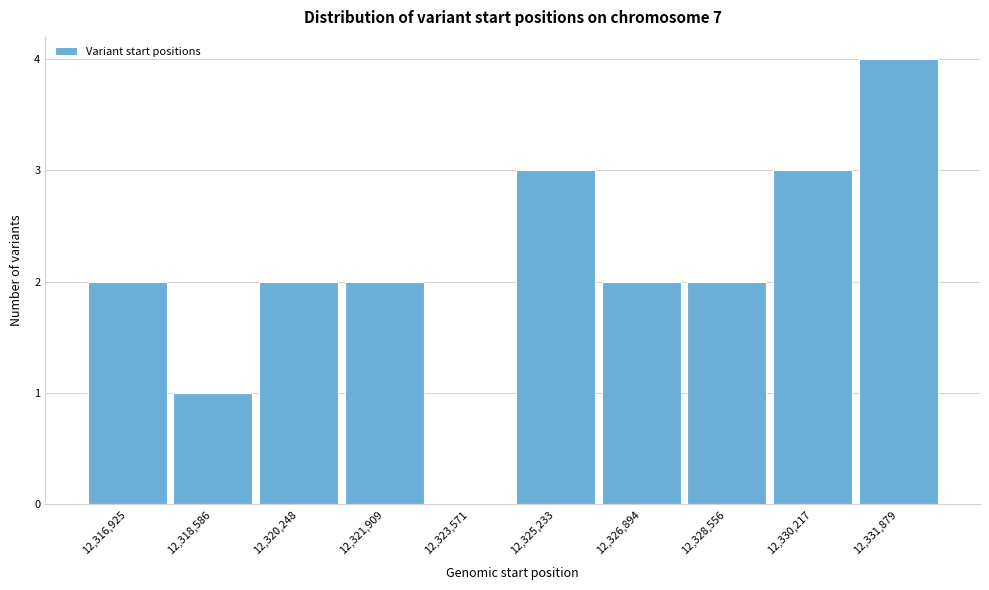

Reading left to right, what are all the values shown in this chart?

12,316,925=2	12,318,586=1	12,320,248=2	12,321,909=2	12,323,571=0	12,325,233=3	12,326,894=2	12,328,556=2	12,330,217=3	12,331,879=4